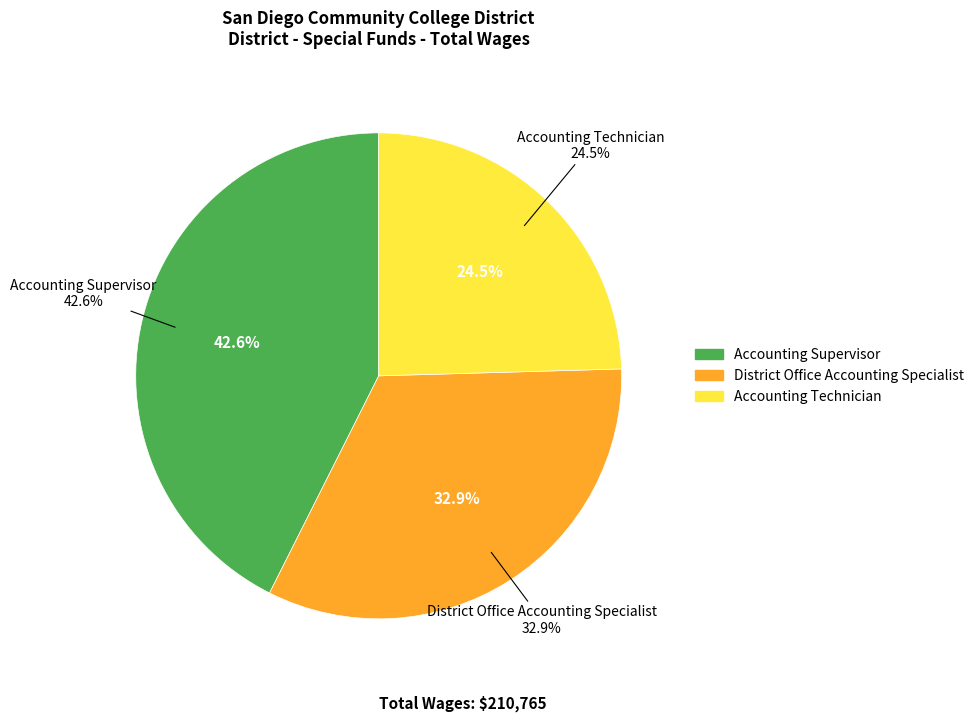

Rank the categories by value from highest to lowest.

Accounting Supervisor, District Office Accounting Specialist, Accounting Technician